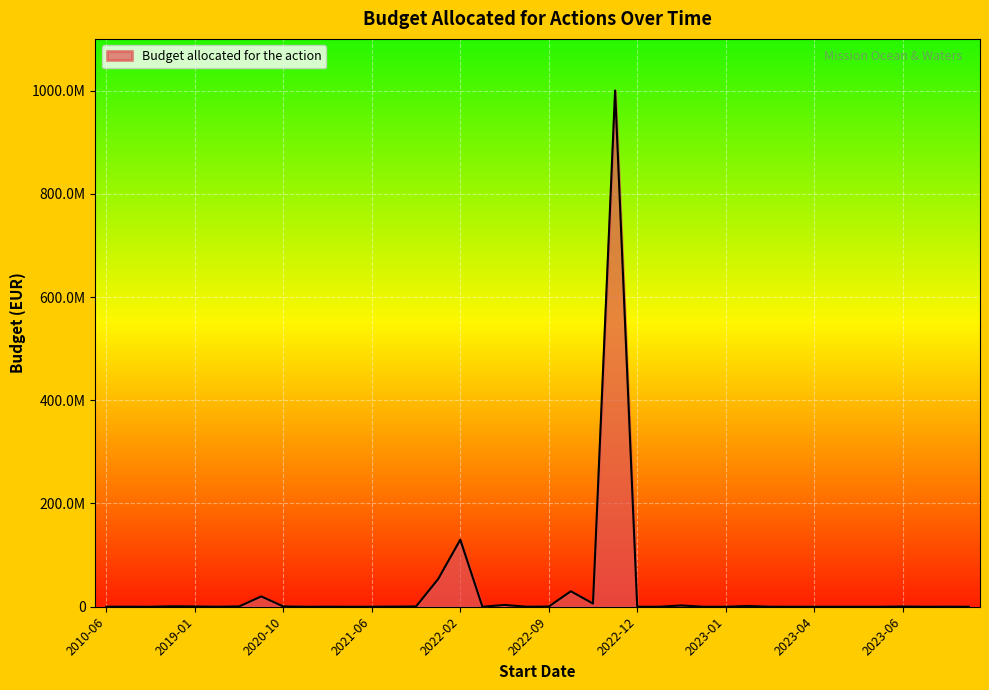

Does the chart have visible grid lines?

Yes